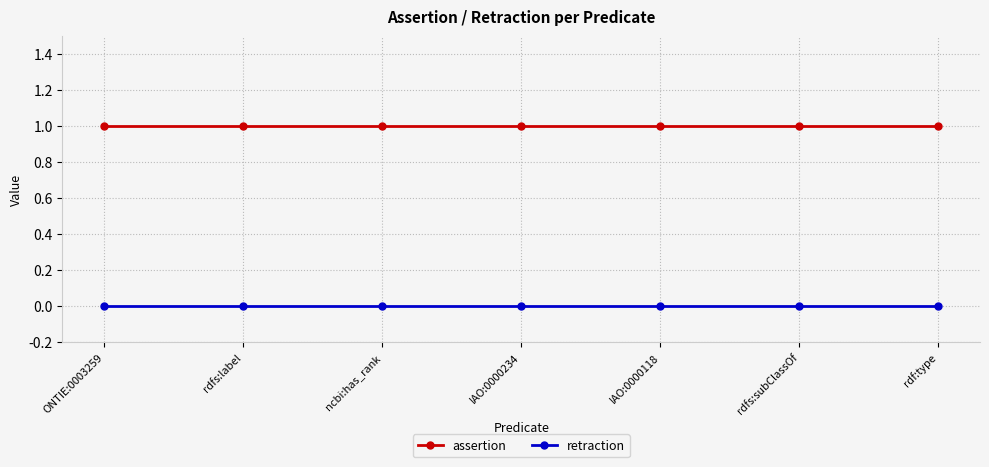

What is the maximum value for assertion?

1